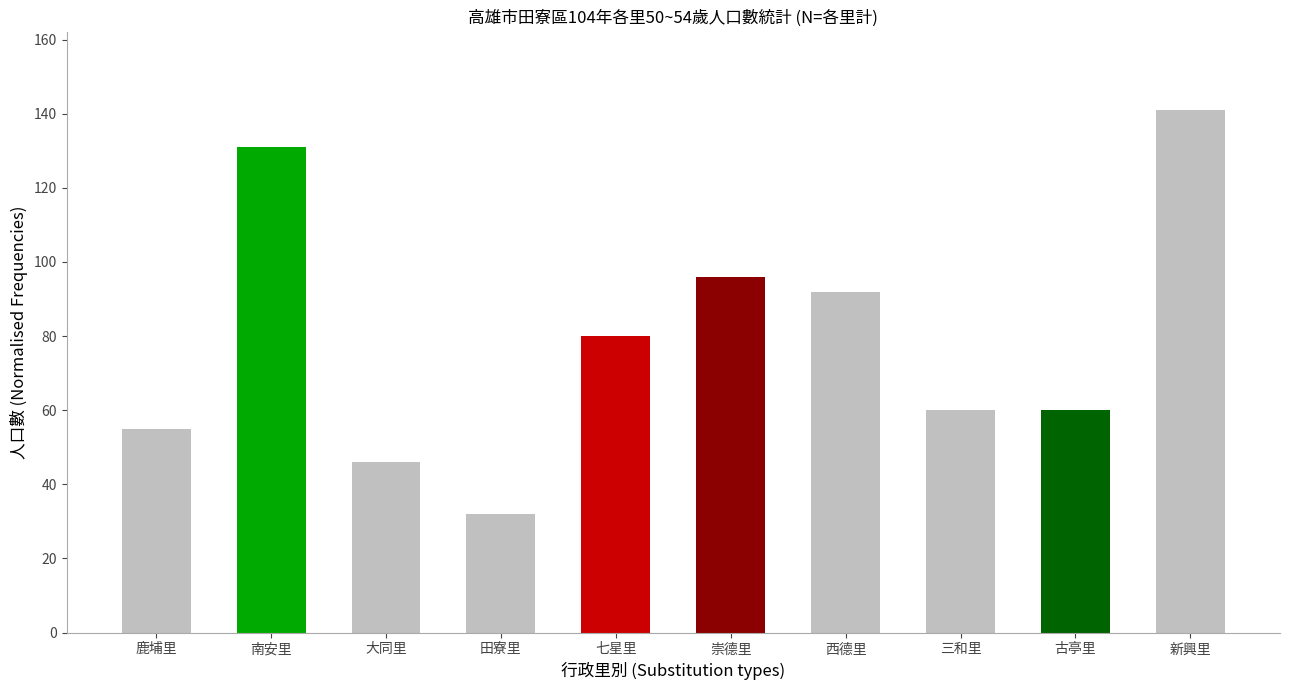

Is it true that the value at 七星里 is 124?

False